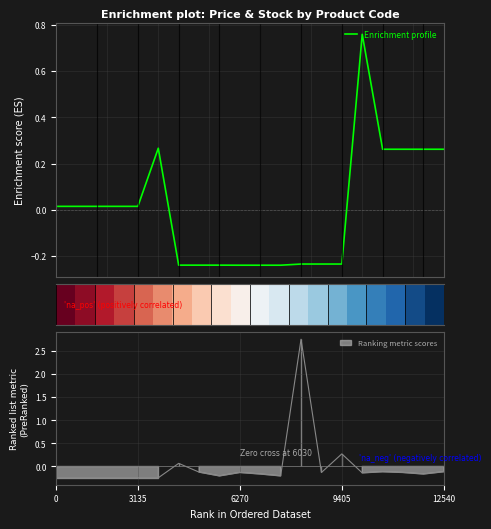

What is the spread (max minus min) of values at 12540?

0.2